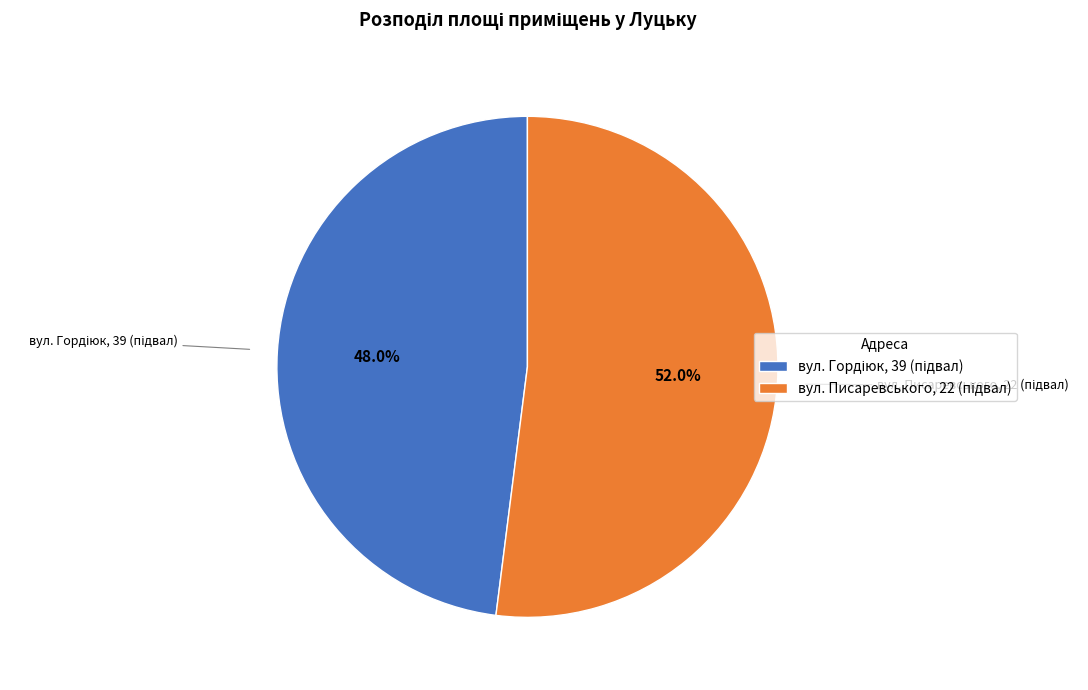

Which category accounts for the majority?

вул. Писаревського, 22 (підвал)